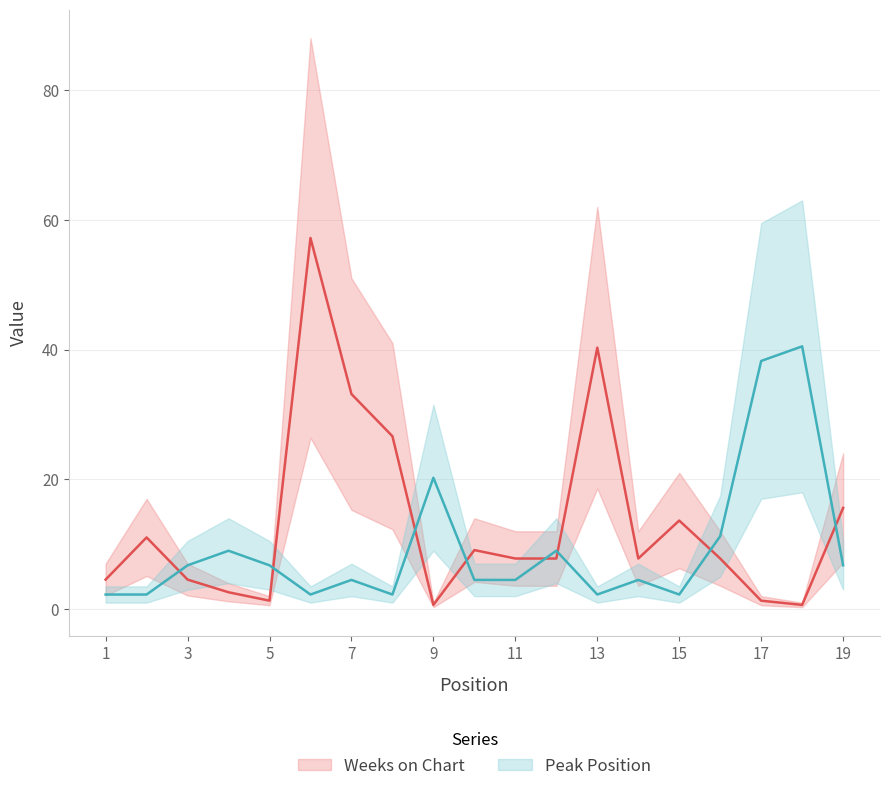

List the series in order of their peak value, highest first.

Weeks on Chart, Peak Position